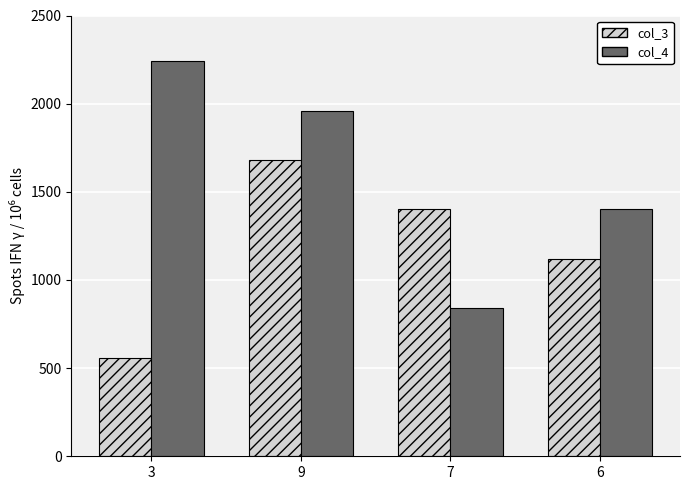

What is the difference between the maximum and minimum values in the col_3 series?

1120